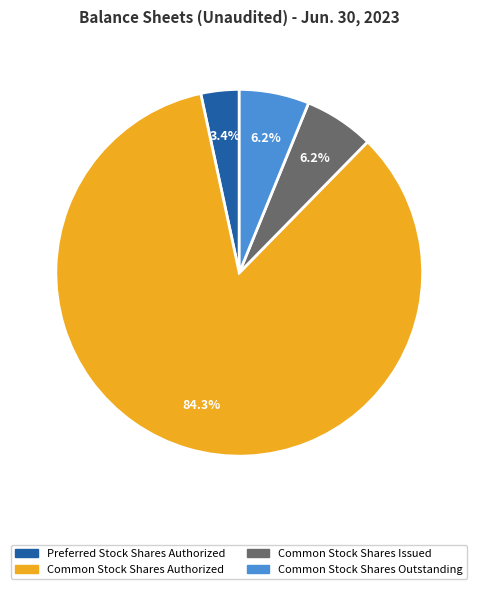

Count the number of slices in the pie.

4